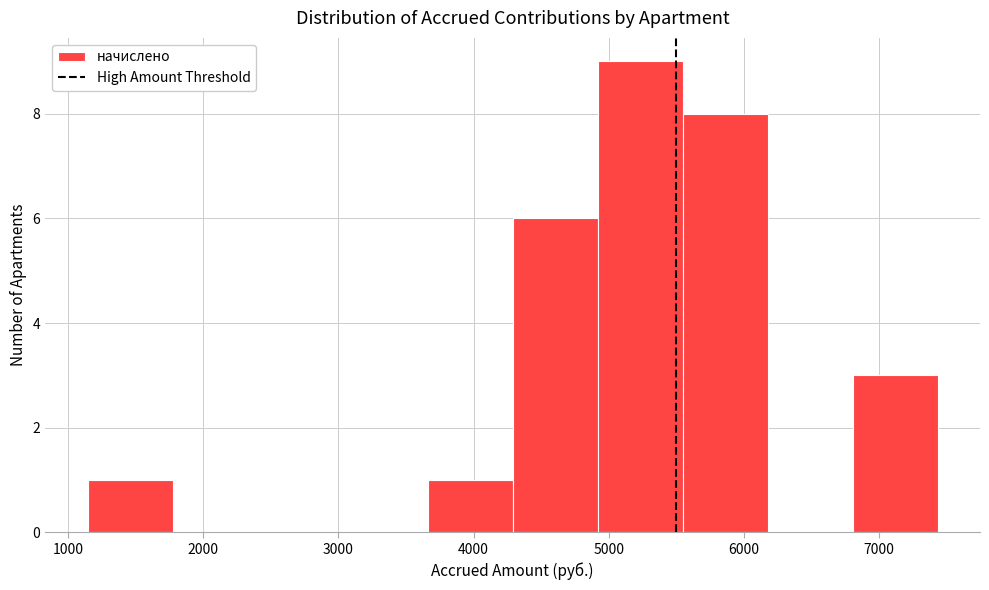

Reading left to right, transcribe this chart: for each bar, give the range it covers on the x-axis and its height. Neither the bar edges nor the heights are printed on the chart, so give them approximately, as read against the axes.

1100 to 1800: 1
1800 to 2400: 0
2400 to 3000: 0
3000 to 3700: 0
3700 to 4300: 1
4300 to 4900: 6
4900 to 5500: 9
5500 to 6200: 8
6200 to 6800: 0
6800 to 7400: 3